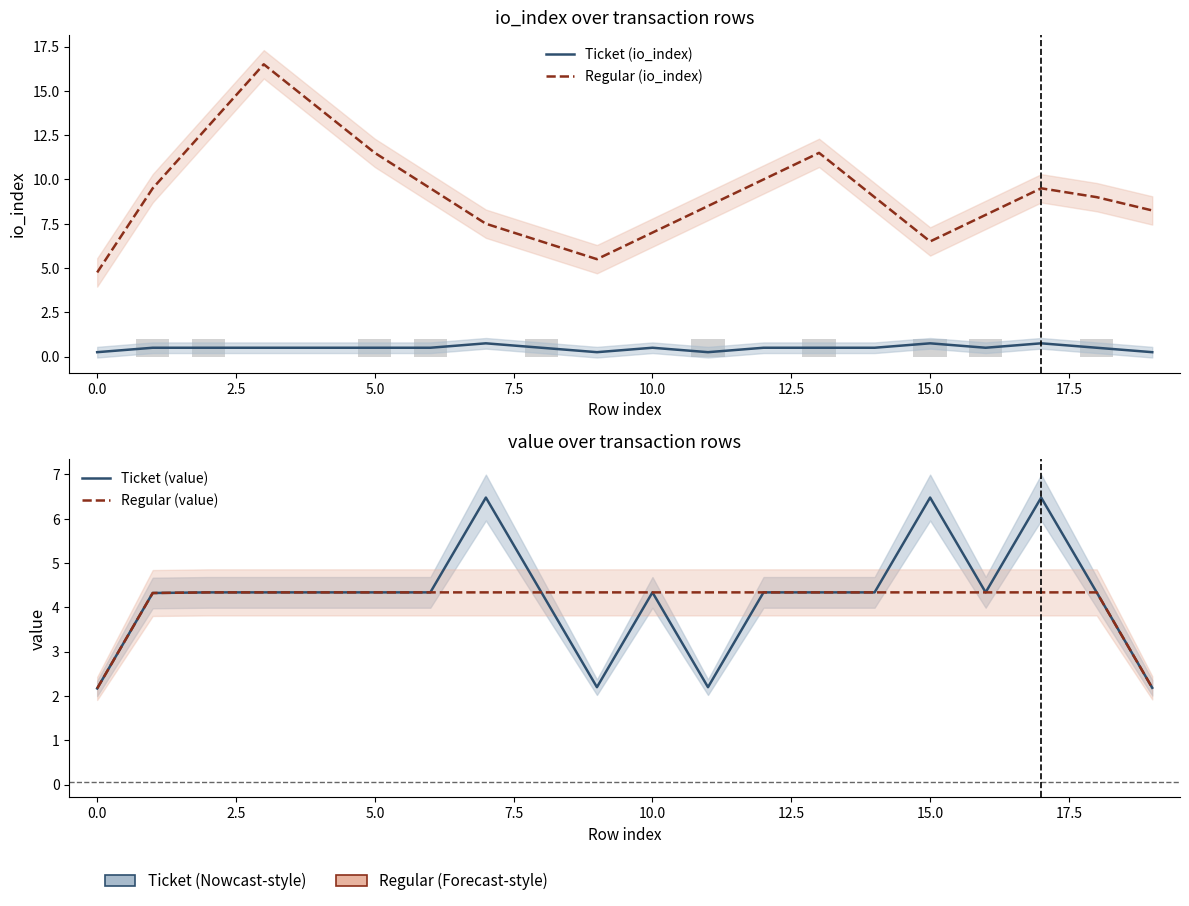

The value of Ticket (io_index) at 18 is 0.8. True or false?

False